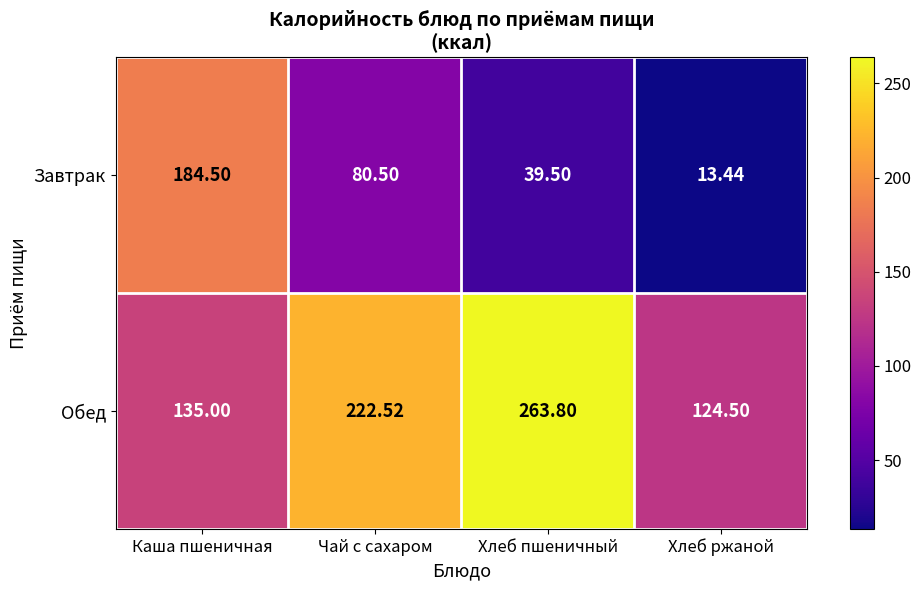

At Каша пшеничная, list the series in order from smallest to largest.

Обед, Завтрак